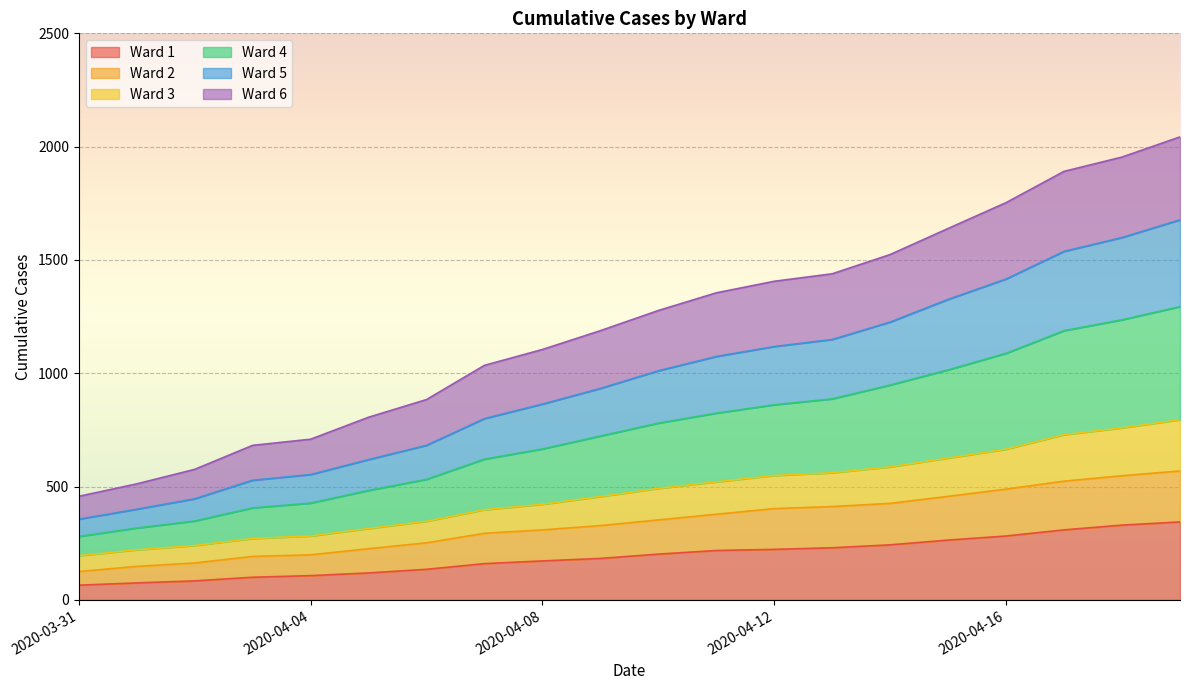

What is the difference between the highest and lowest values at 2020-04-03?

582